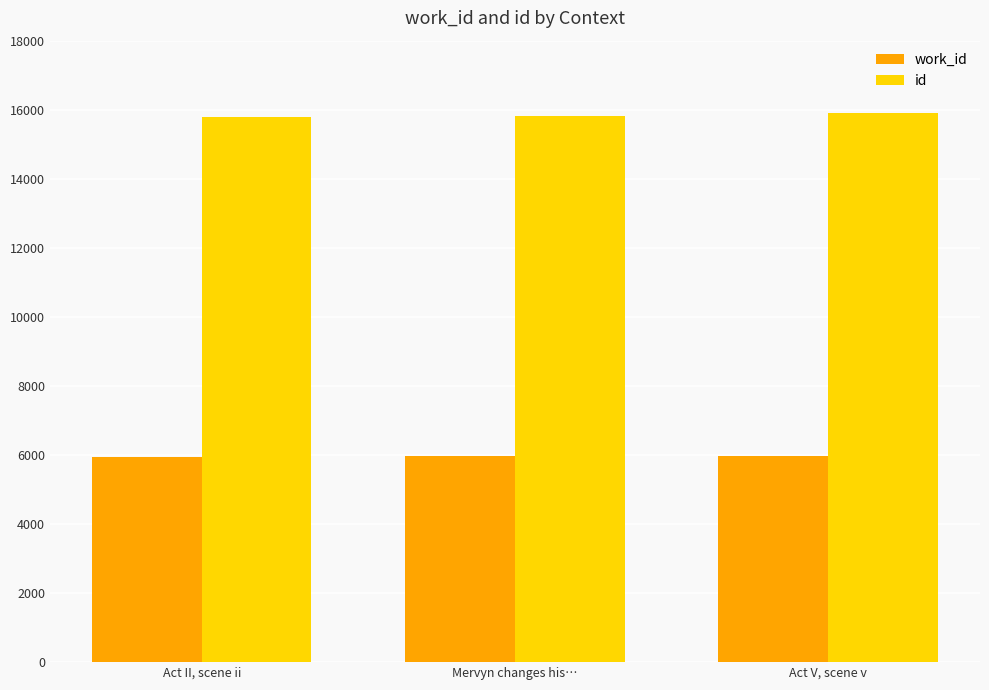

Is it true that id equals 15895 at Act V, scene v?

True